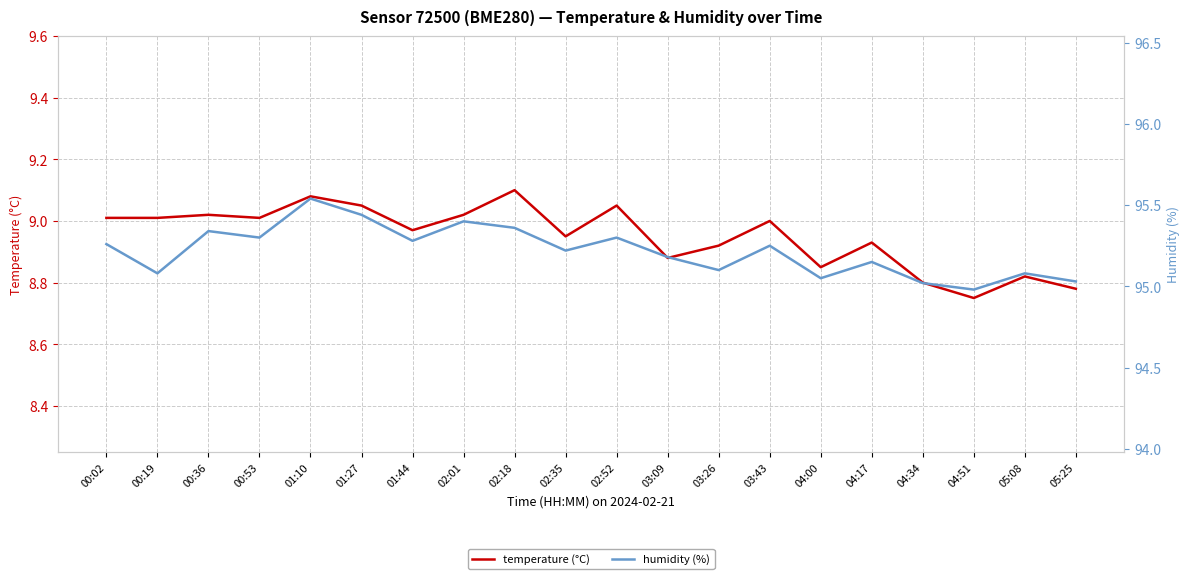

True or false: temperature (°C) has a value of 3.8 at 00:53.

False